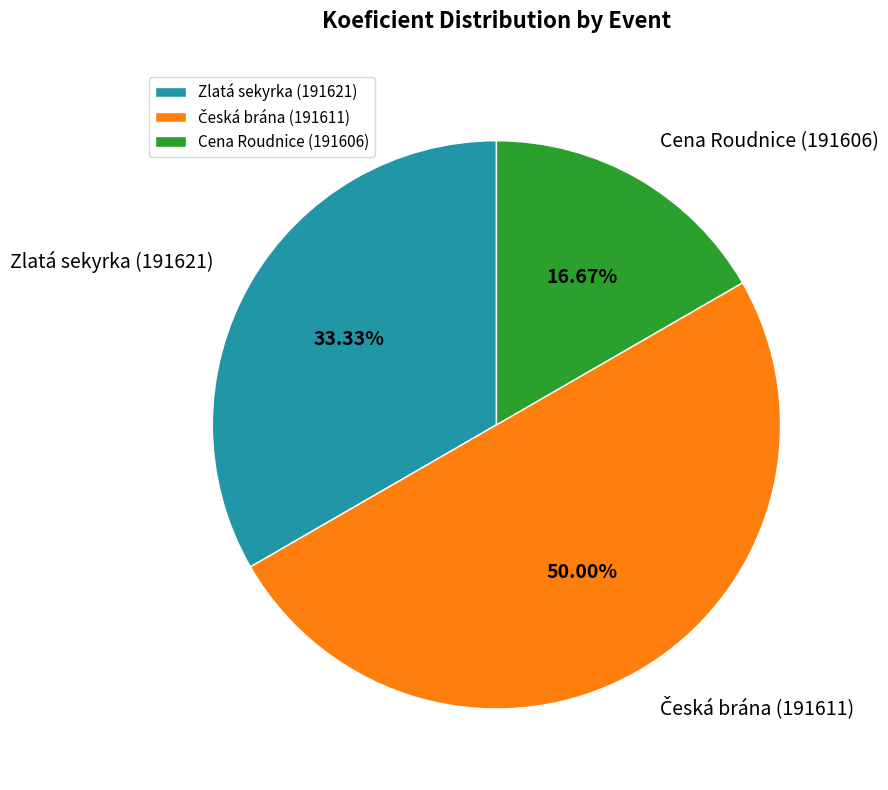

Does Zlatá sekyrka (191621) account for over 50% of the chart?

No